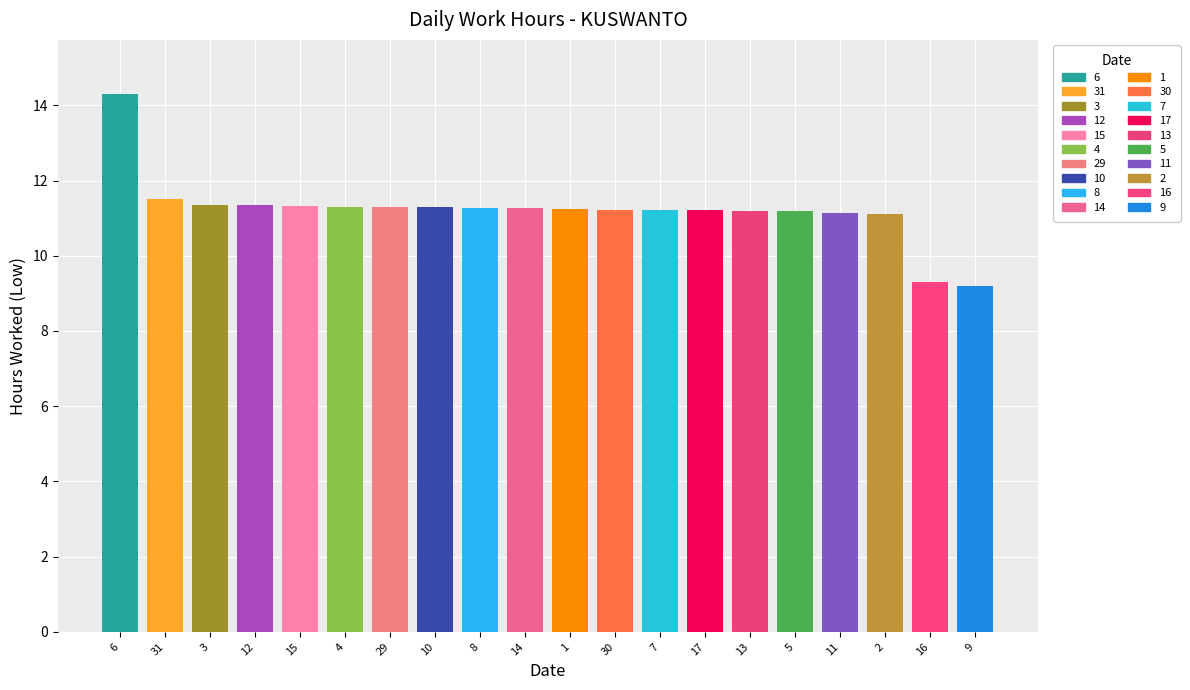

True or false: the data shows 11.2 at 30.

True